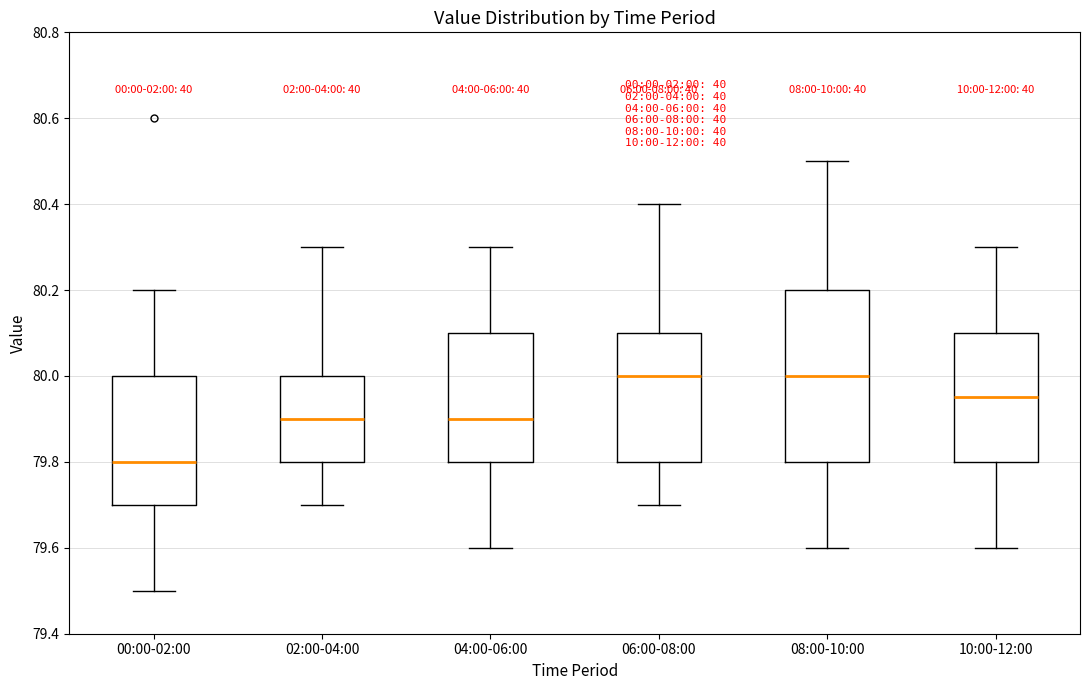

Reading left to right, read every box against the y-axis: the position of its median line, the range the box covers, and the ends of its whiskers. The values are not printed on the chart, so give them approximately, as read against the axis.

00:00-02:00: median 79.80, box 79.70 to 80.00, whiskers 79.50 to 80.20
02:00-04:00: median 79.90, box 79.80 to 80.00, whiskers 79.70 to 80.30
04:00-06:00: median 79.90, box 79.80 to 80.10, whiskers 79.60 to 80.30
06:00-08:00: median 80.00, box 79.80 to 80.10, whiskers 79.70 to 80.40
08:00-10:00: median 80.00, box 79.80 to 80.20, whiskers 79.60 to 80.50
10:00-12:00: median 79.96, box 79.80 to 80.10, whiskers 79.60 to 80.30